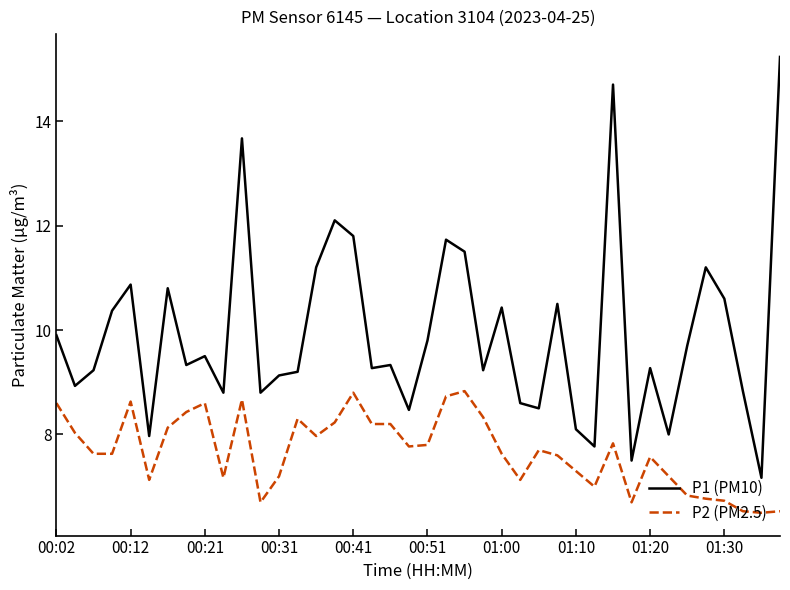

Which series has the widest spread of values?

P1 (PM10)